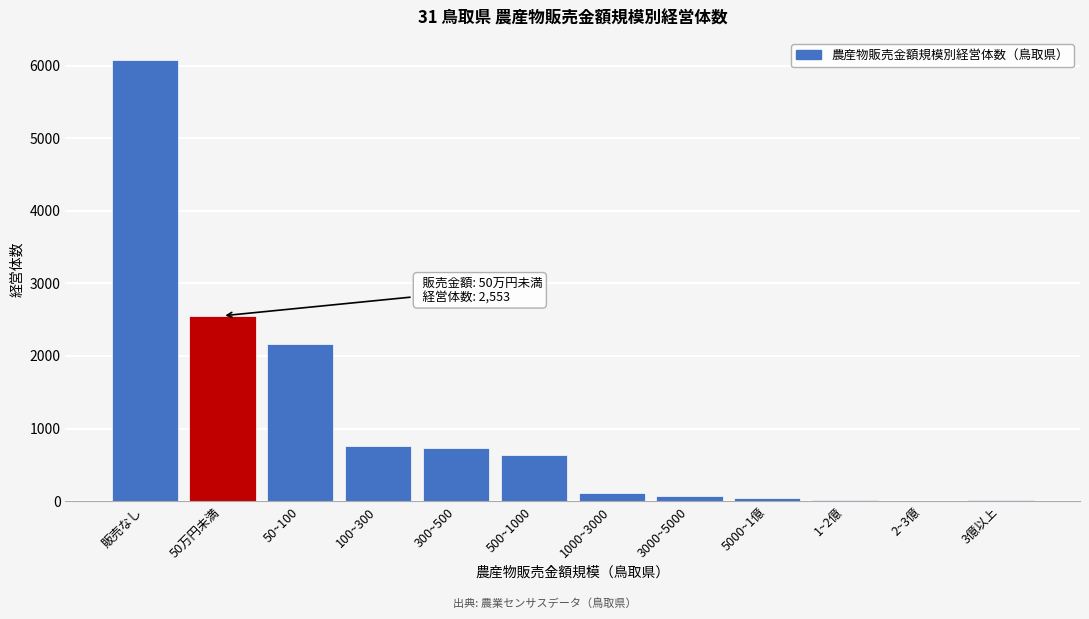

What is the sum of all values?

13163